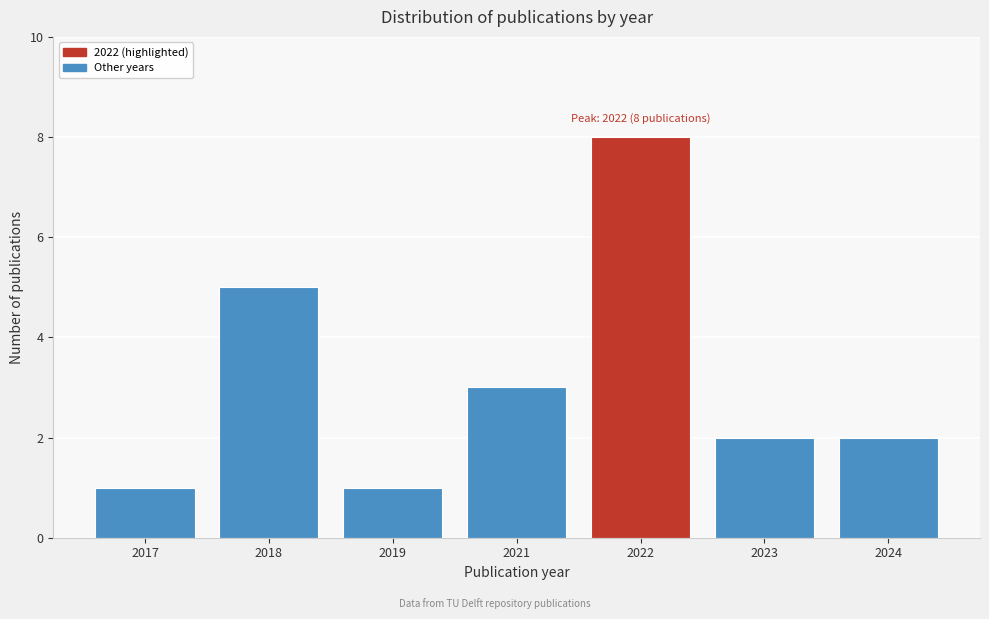

Reading right to left, list all the values displayed in this chart.

2024=2	2023=2	2022=8	2021=3	2019=1	2018=5	2017=1